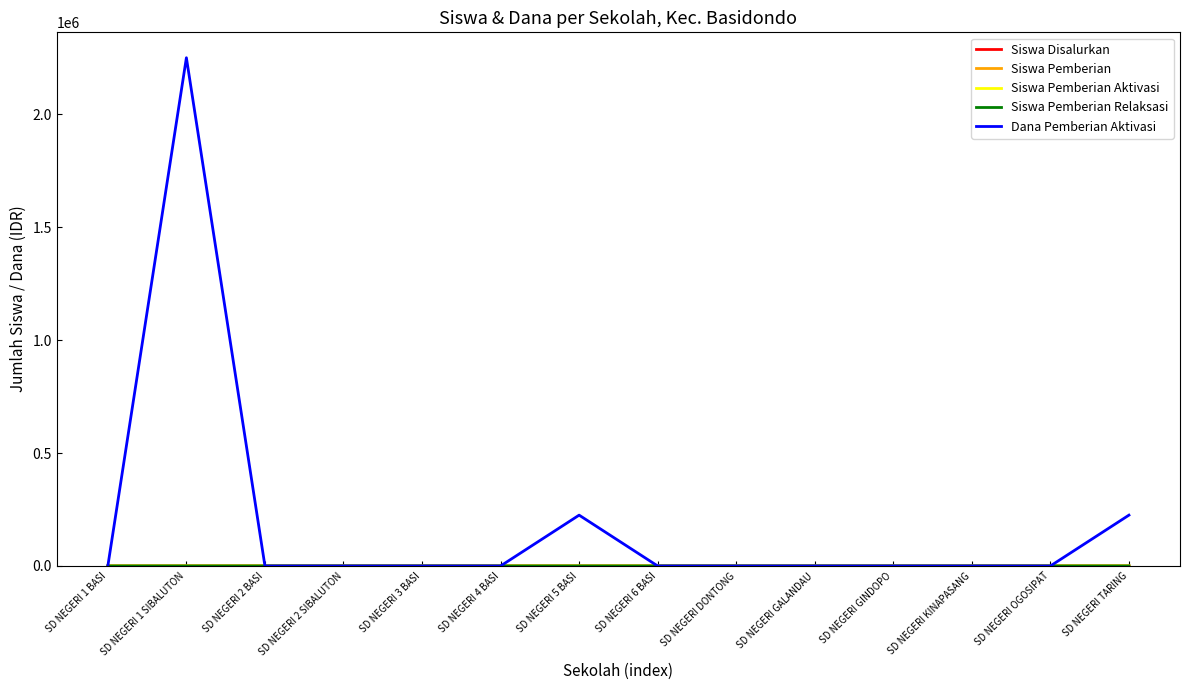

Which series has the widest spread of values?

Dana Pemberian Aktivasi